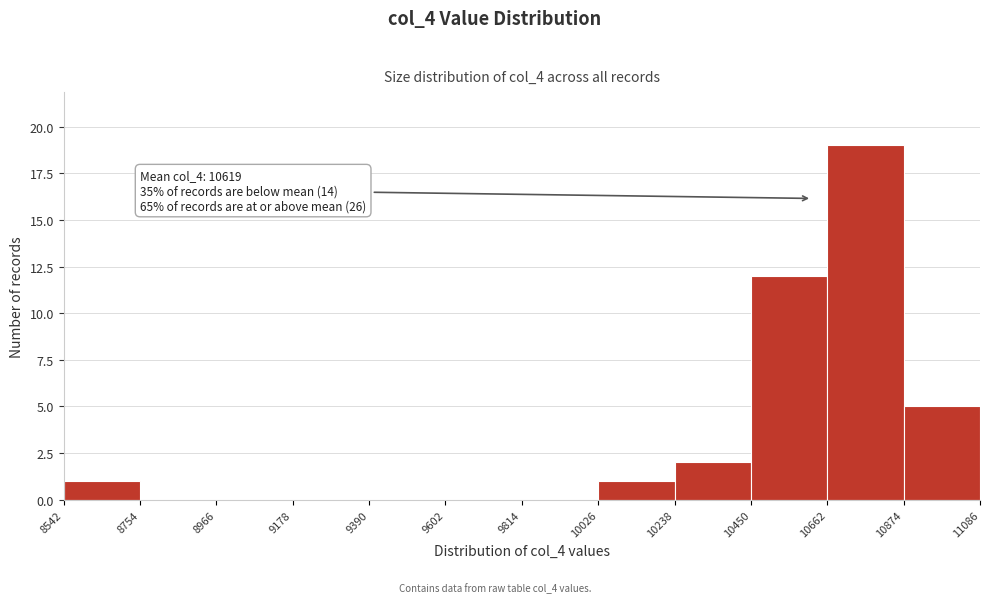

Over which range of the x-axis is the bar tallest?

10662 to 10874